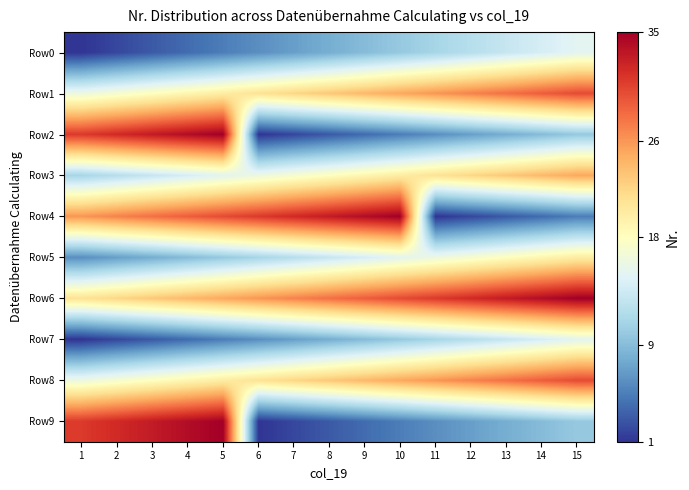

Reading right to left, extract all data points from this chart.

Row0: 15=15	14=14	13=13	12=12	11=11	10=10	9=9	8=8	7=7	6=6	5=5	4=4	3=3	2=2	1=1
Row1: 15=30	14=29	13=28	12=27	11=26	10=25	9=24	8=23	7=22	6=21	5=20	4=19	3=18	2=17	1=16
Row2: 15=10	14=9	13=8	12=7	11=6	10=5	9=4	8=3	7=2	6=1	5=35	4=34	3=33	2=32	1=31
Row3: 15=25	14=24	13=23	12=22	11=21	10=20	9=19	8=18	7=17	6=16	5=15	4=14	3=13	2=12	1=11
Row4: 15=5	14=4	13=3	12=2	11=1	10=35	9=34	8=33	7=32	6=31	5=30	4=29	3=28	2=27	1=26
Row5: 15=20	14=19	13=18	12=17	11=16	10=15	9=14	8=13	7=12	6=11	5=10	4=9	3=8	2=7	1=6
Row6: 15=35	14=34	13=33	12=32	11=31	10=30	9=29	8=28	7=27	6=26	5=25	4=24	3=23	2=22	1=21
Row7: 15=15	14=14	13=13	12=12	11=11	10=10	9=9	8=8	7=7	6=6	5=5	4=4	3=3	2=2	1=1
Row8: 15=30	14=29	13=28	12=27	11=26	10=25	9=24	8=23	7=22	6=21	5=20	4=19	3=18	2=17	1=16
Row9: 15=10	14=9	13=8	12=7	11=6	10=5	9=4	8=3	7=2	6=1	5=35	4=34	3=33	2=32	1=31